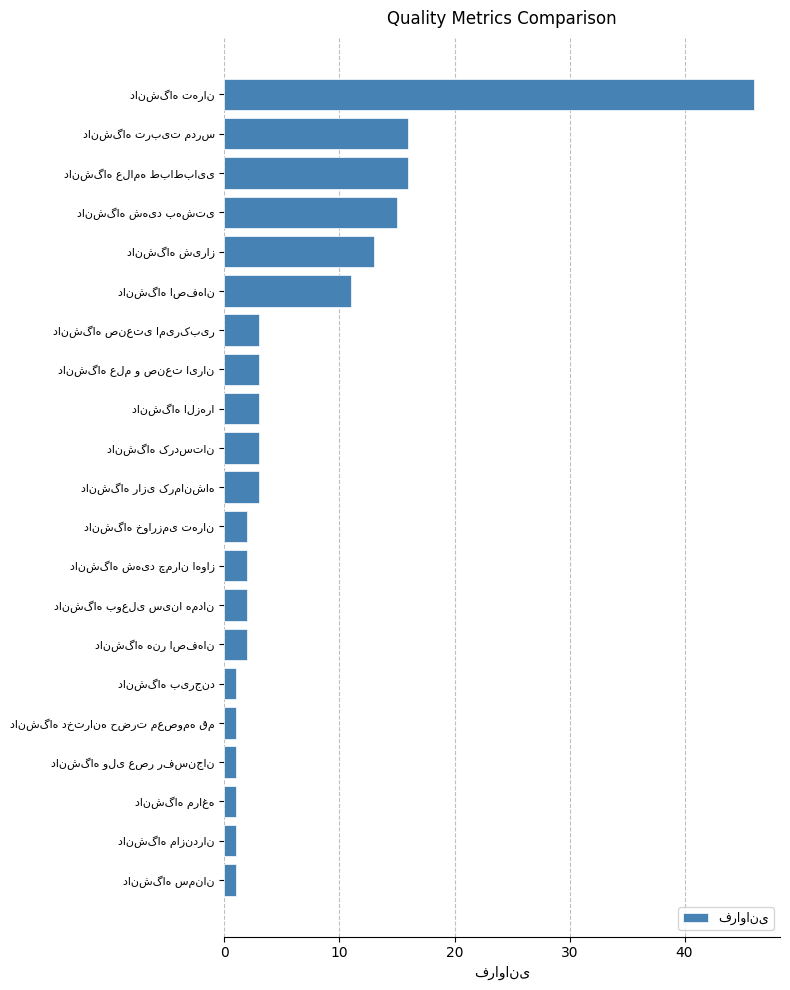

What is the maximum value shown in the chart?

46